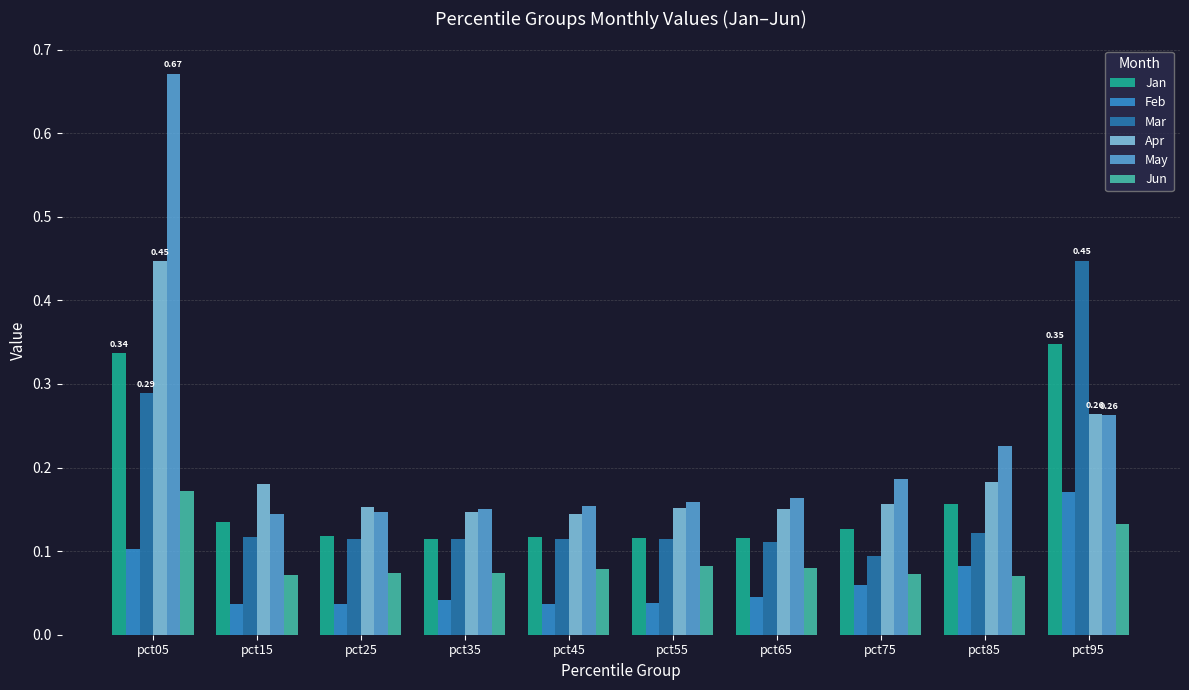

What are all the series names shown in the legend?

Jan, Feb, Mar, Apr, May, Jun